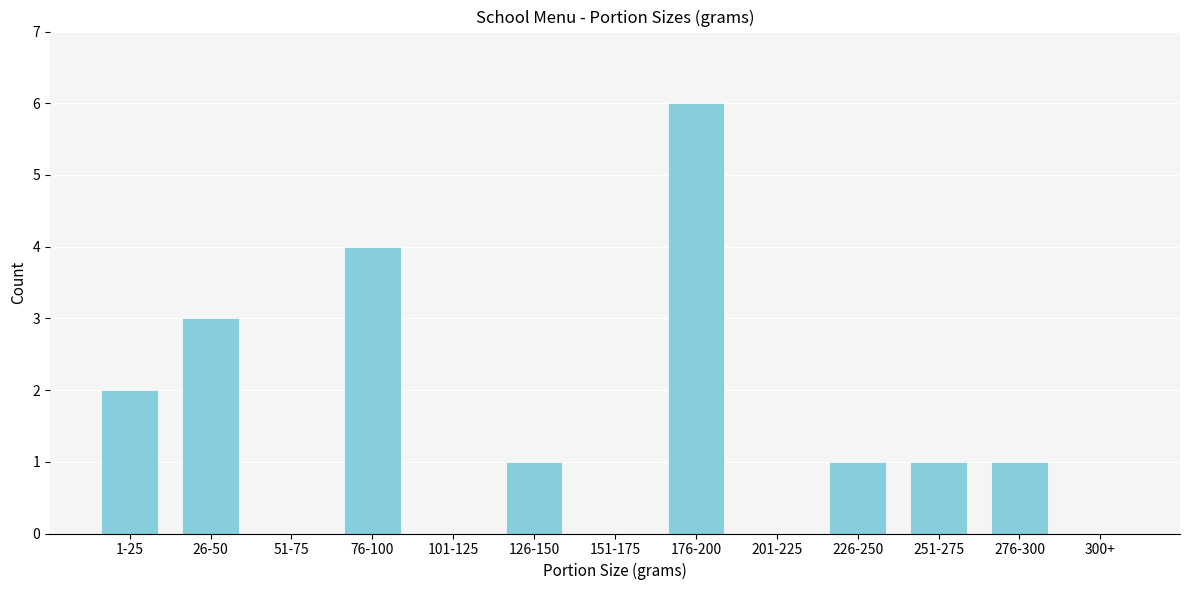

Reading left to right, what are all the values shown in this chart?

1-25=2	26-50=3	51-75=0	76-100=4	101-125=0	126-150=1	151-175=0	176-200=6	201-225=0	226-250=1	251-275=1	276-300=1	300+=0